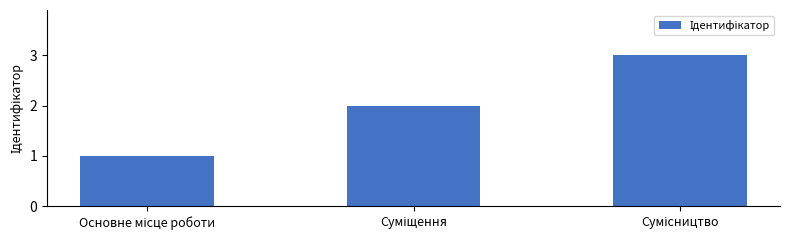

Reading left to right, extract all data points from this chart.

1	2	3